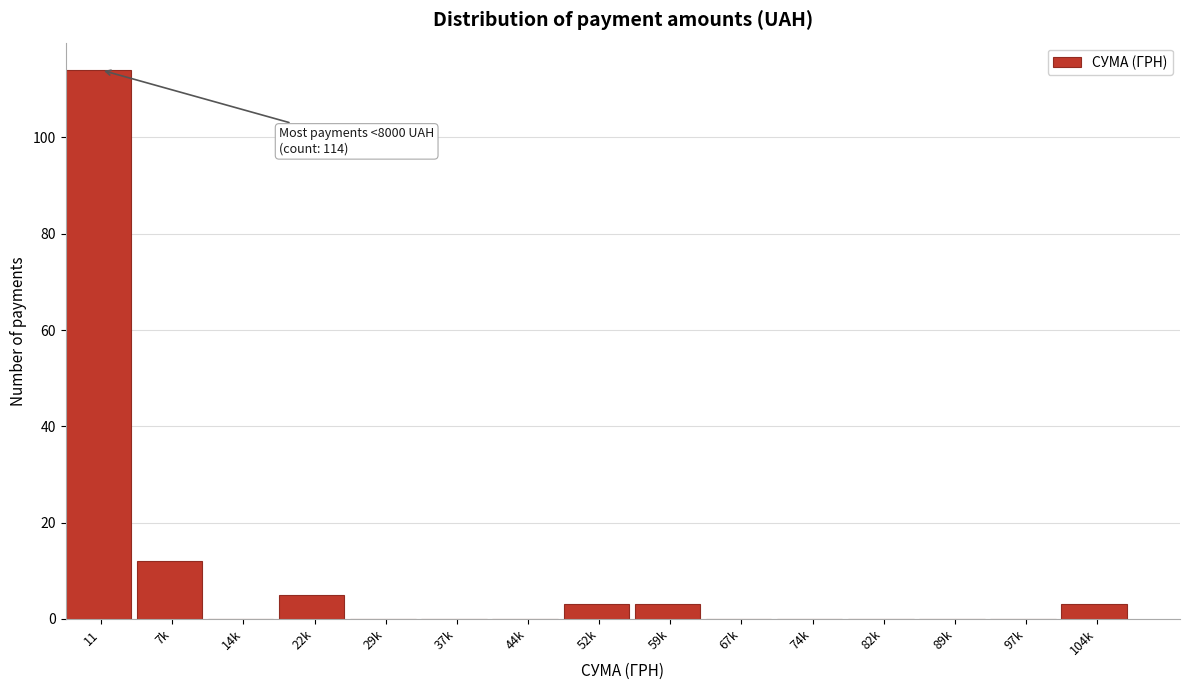

Reading right to left, transcribe all the data shown in this chart.

104k=3	97k=0	89k=0	82k=0	74k=0	67k=0	59k=3	52k=3	44k=0	37k=0	29k=0	22k=5	14k=0	7k=12	11=114